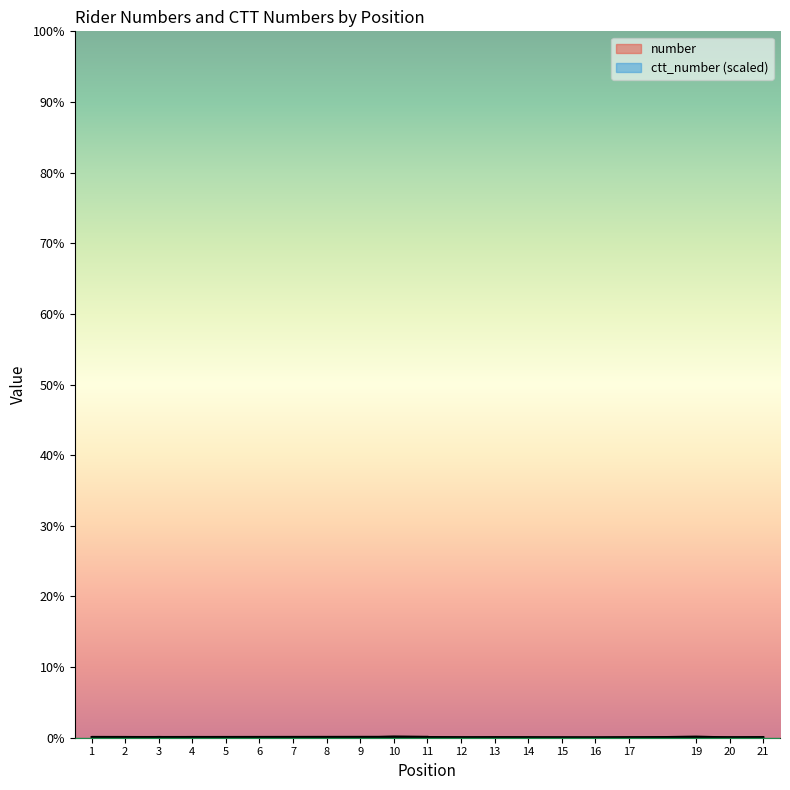

What is the difference between the maximum and minimum values in the number series?

22.0